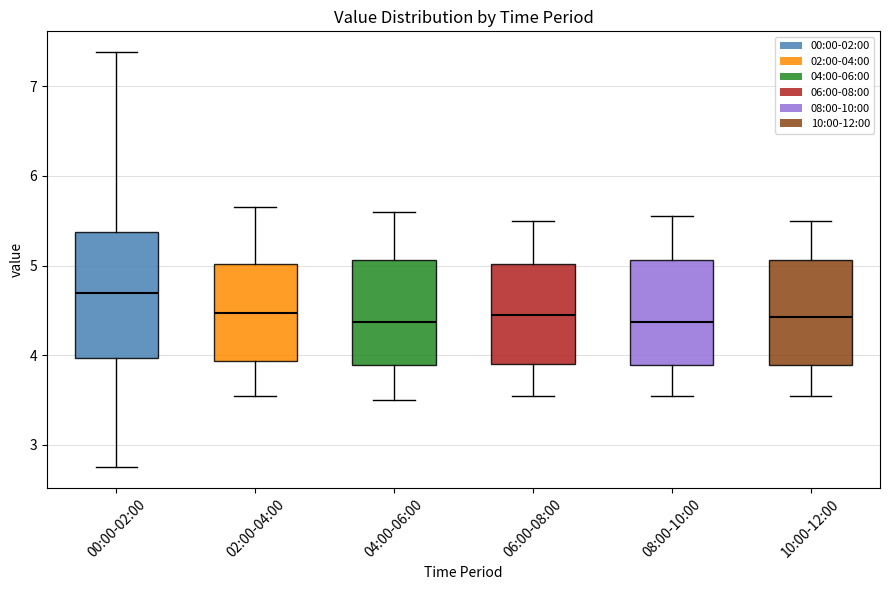

Comparing the boxes themselves (not the whiskers), which one is the tallest?

00:00-02:00